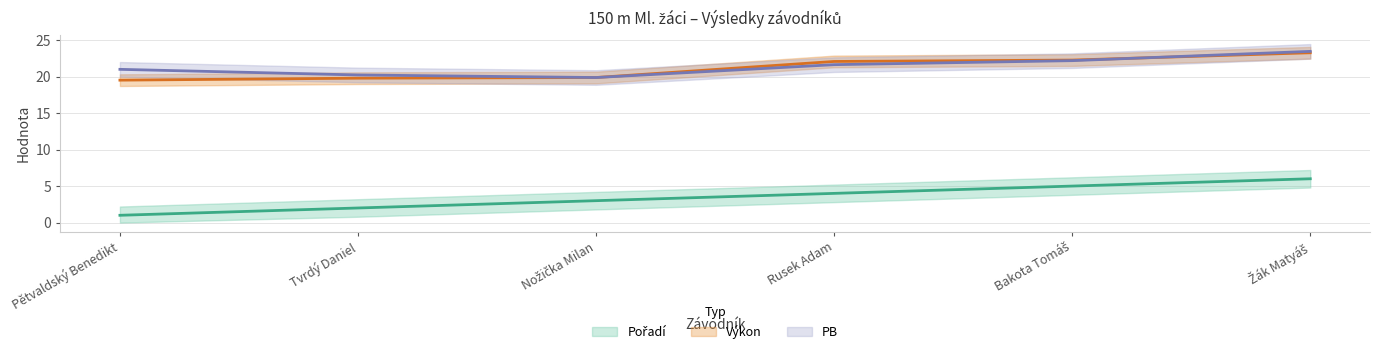

Where does the PB series first go above 21?

Rusek Adam